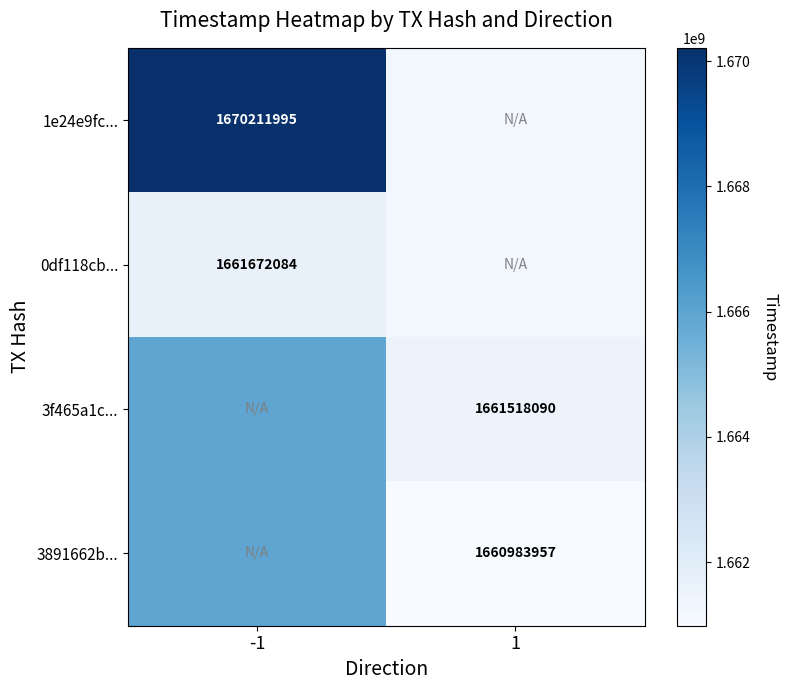

Is the value of 3f465a1c... at 1 greater than the value of 3891662b... at 1?

Yes